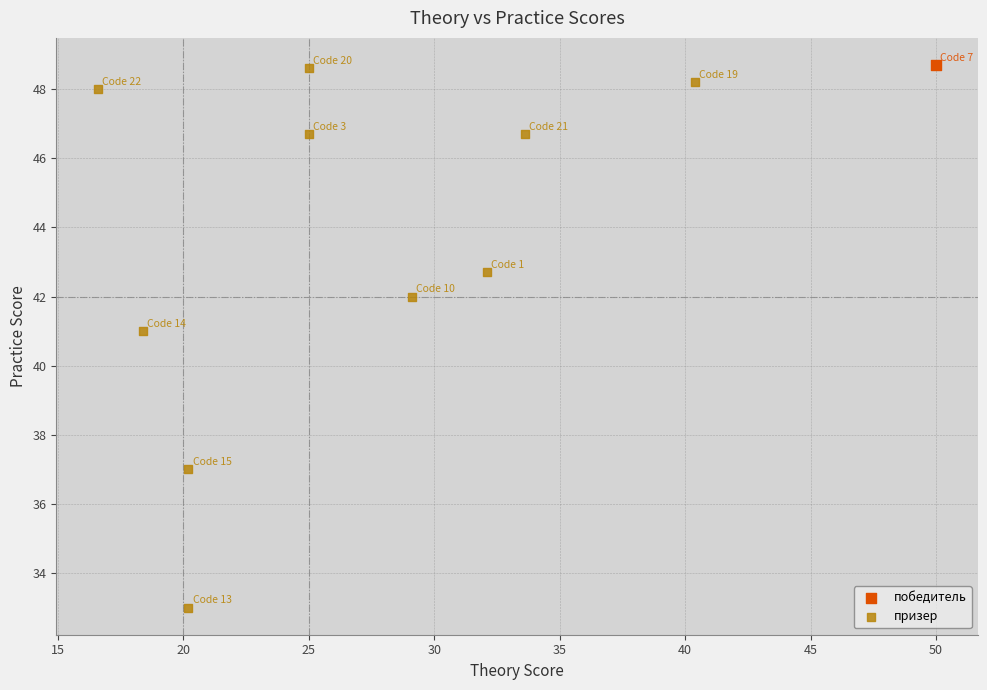

What are all the series names shown in the legend?

победитель, призер